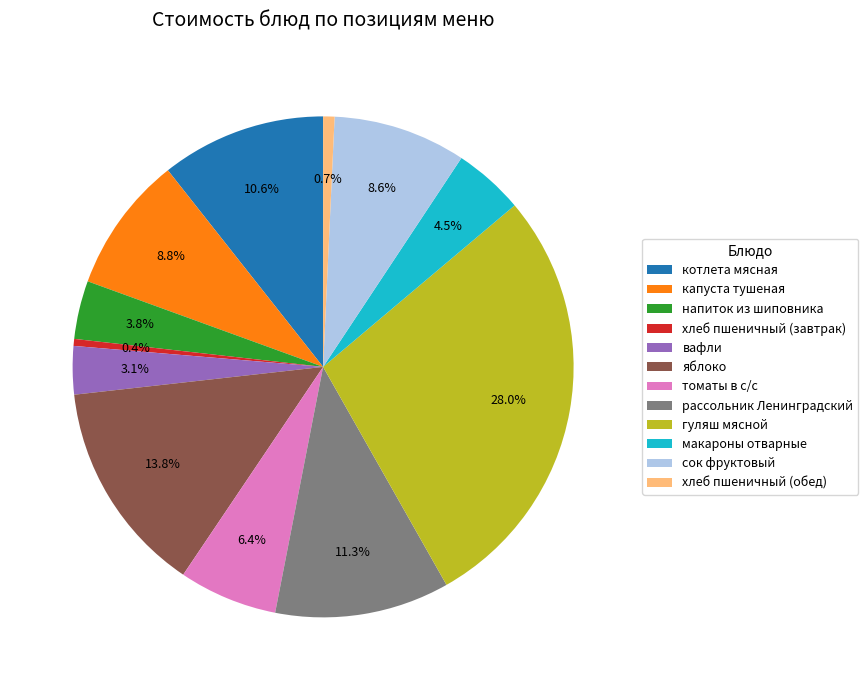

Which slice is the largest?

гуляш мясной